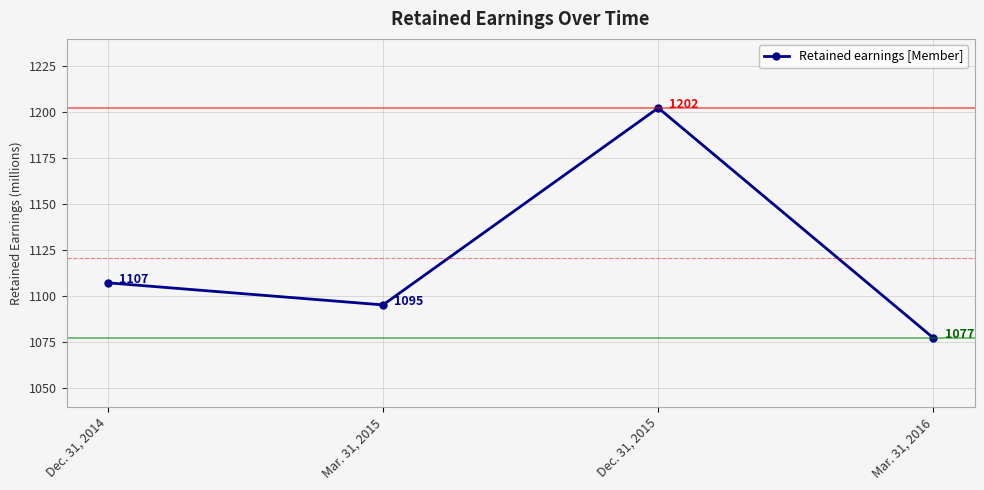

What is the change in value from Mar. 31, 2015 to Mar. 31, 2016?

-18